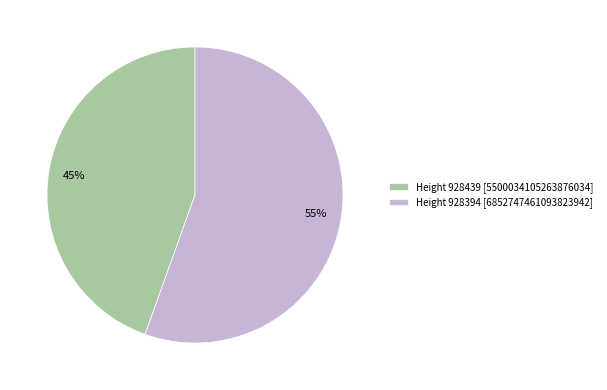

How many segments does this pie chart have?

2